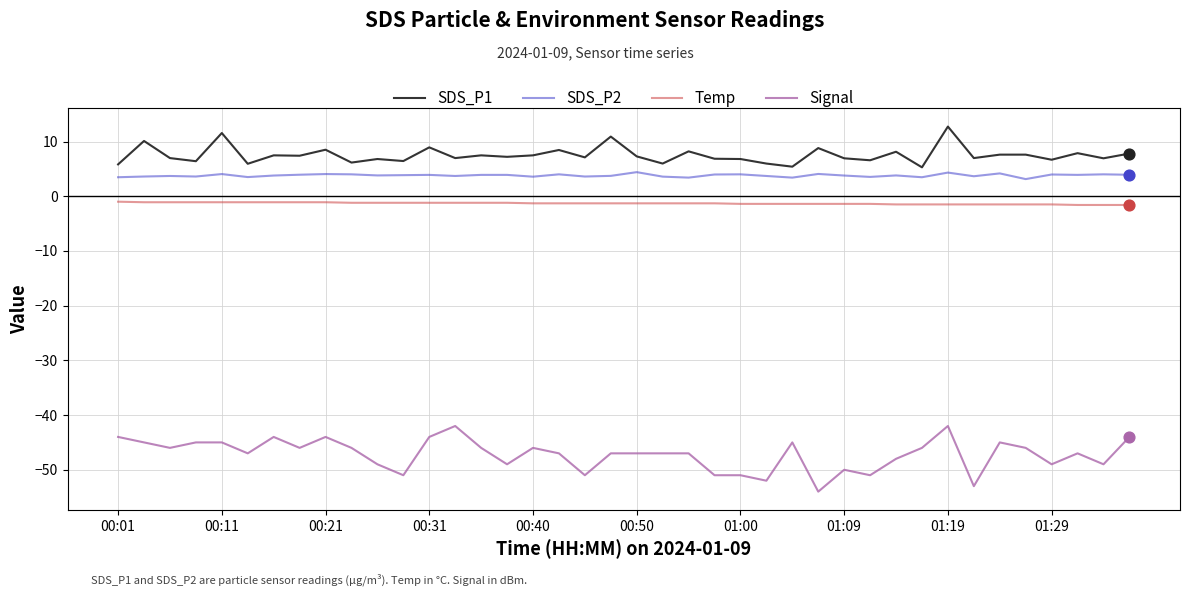

What is the maximum value for SDS_P2?

4.4